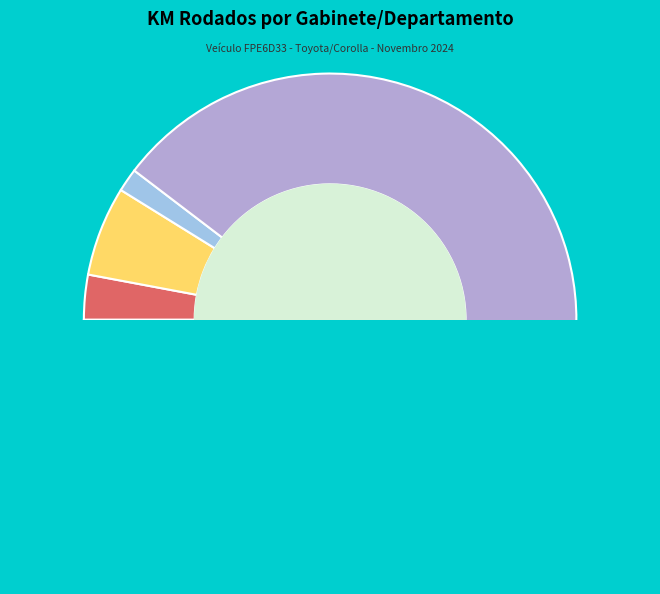

To the nearest percent, what portion does GAB.22 represent?

3%